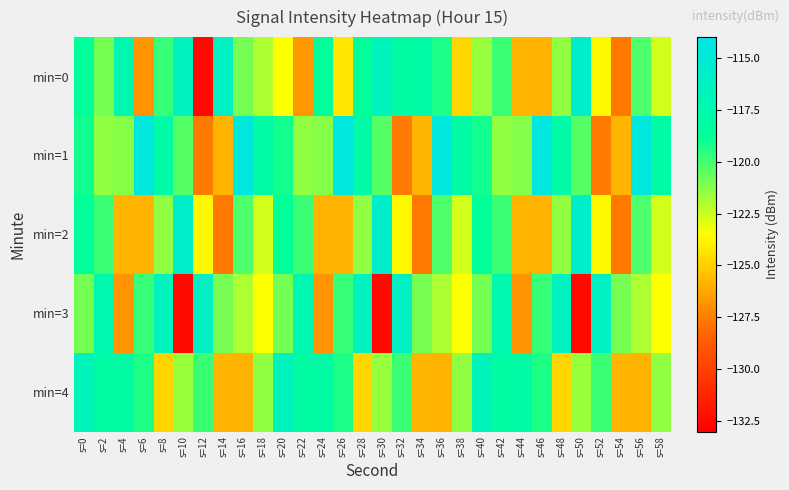

Reading left to right, transcribe all the data shown in this chart.

min=0: s=0=-118.8	s=2=-120.9	s=4=-117.4	s=6=-126.8	s=8=-119.8	s=10=-116.4	s=12=-132.5	s=14=-116.1	s=16=-121.0	s=18=-121.9	s=20=-123.5	s=22=-126.7	s=24=-118.7	s=26=-124.3	s=28=-118.6	s=30=-116.6	s=32=-118.1	s=34=-118.0	s=36=-119.3	s=38=-124.8	s=40=-121.6	s=42=-119.9	s=44=-125.8	s=46=-125.8	s=48=-121.4	s=50=-115.6	s=52=-123.7	s=54=-127.7	s=56=-120.2	s=58=-122.7
min=1: s=0=-119.1	s=2=-121.4	s=4=-121.2	s=6=-114.5	s=8=-118.0	s=10=-120.3	s=12=-127.6	s=14=-125.8	s=16=-114.6	s=18=-118.0	s=20=-119.1	s=22=-121.4	s=24=-121.2	s=26=-114.5	s=28=-118.0	s=30=-120.3	s=32=-127.6	s=34=-125.8	s=36=-114.6	s=38=-118.0	s=40=-119.1	s=42=-121.4	s=44=-121.2	s=46=-114.5	s=48=-118.0	s=50=-120.3	s=52=-127.6	s=54=-125.8	s=56=-114.6	s=58=-118.0
min=2: s=0=-118.8	s=2=-119.9	s=4=-125.8	s=6=-125.8	s=8=-121.4	s=10=-115.6	s=12=-123.7	s=14=-127.7	s=16=-120.2	s=18=-122.7	s=20=-118.8	s=22=-119.9	s=24=-125.8	s=26=-125.8	s=28=-121.4	s=30=-115.6	s=32=-123.7	s=34=-127.7	s=36=-120.2	s=38=-122.7	s=40=-118.8	s=42=-119.9	s=44=-125.8	s=46=-125.8	s=48=-121.4	s=50=-115.6	s=52=-123.7	s=54=-127.7	s=56=-120.2	s=58=-122.7
min=3: s=0=-120.9	s=2=-117.4	s=4=-126.8	s=6=-119.8	s=8=-116.4	s=10=-132.5	s=12=-116.1	s=14=-121.0	s=16=-121.9	s=18=-123.5	s=20=-120.9	s=22=-117.4	s=24=-126.8	s=26=-119.8	s=28=-116.4	s=30=-132.5	s=32=-116.1	s=34=-121.0	s=36=-121.9	s=38=-123.5	s=40=-120.9	s=42=-117.4	s=44=-126.8	s=46=-119.8	s=48=-116.4	s=50=-132.5	s=52=-116.1	s=54=-121.0	s=56=-121.9	s=58=-123.5
min=4: s=0=-116.6	s=2=-118.1	s=4=-118.0	s=6=-119.3	s=8=-124.8	s=10=-121.6	s=12=-119.9	s=14=-125.8	s=16=-125.8	s=18=-121.4	s=20=-116.6	s=22=-118.1	s=24=-118.0	s=26=-119.3	s=28=-124.8	s=30=-121.6	s=32=-119.9	s=34=-125.8	s=36=-125.8	s=38=-121.4	s=40=-116.6	s=42=-118.1	s=44=-118.0	s=46=-119.3	s=48=-124.8	s=50=-121.6	s=52=-119.9	s=54=-125.8	s=56=-125.8	s=58=-121.4